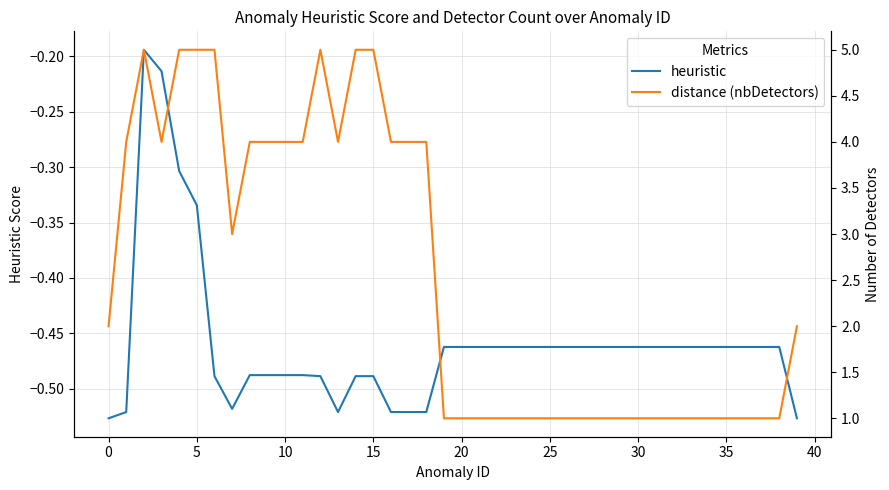

How many data points in distance (nbDetectors) are above 2?

18